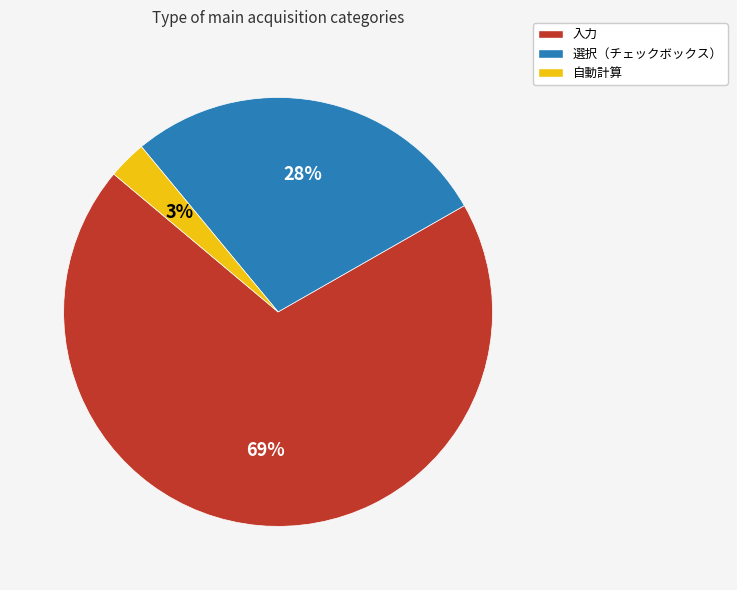

Rank the categories by value from highest to lowest.

入力, 選択（チェックボックス）, 自動計算